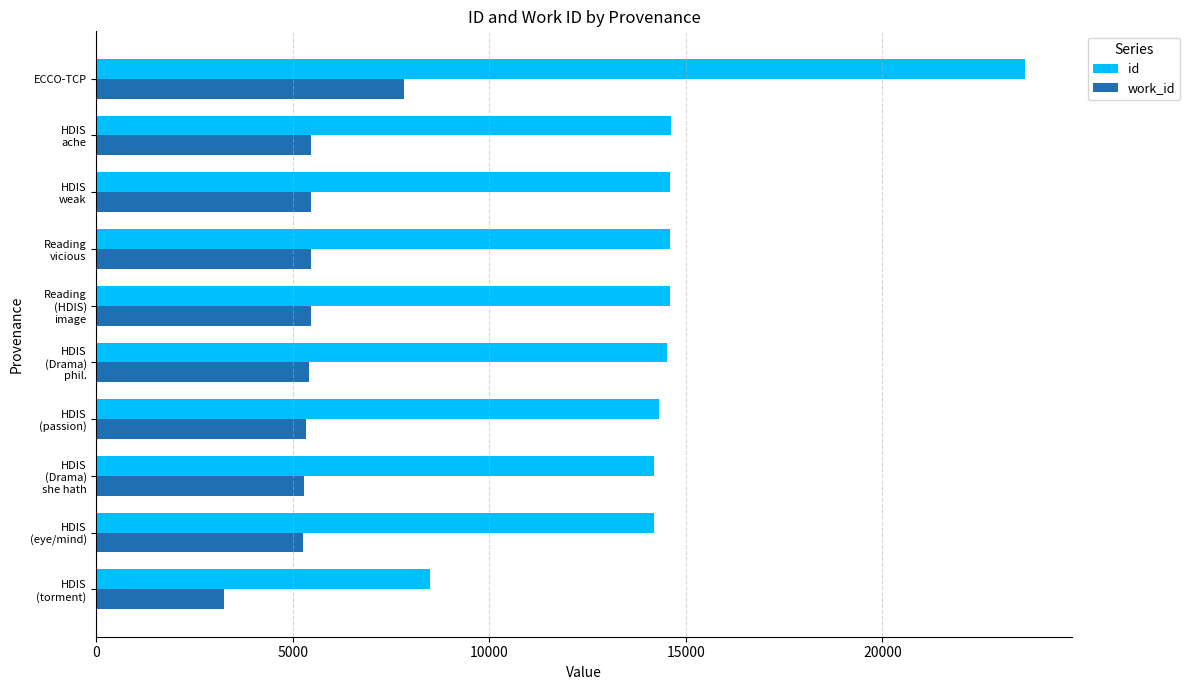

Rank the series by their maximum value, from highest to lowest.

id, work_id